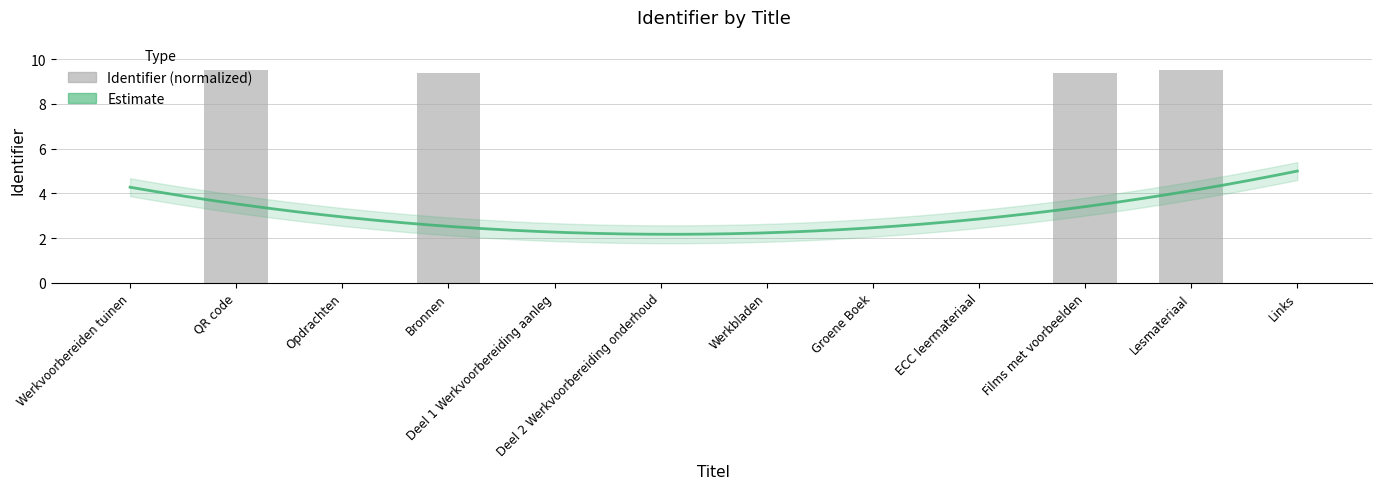

What is the maximum value shown in the chart?

9.5